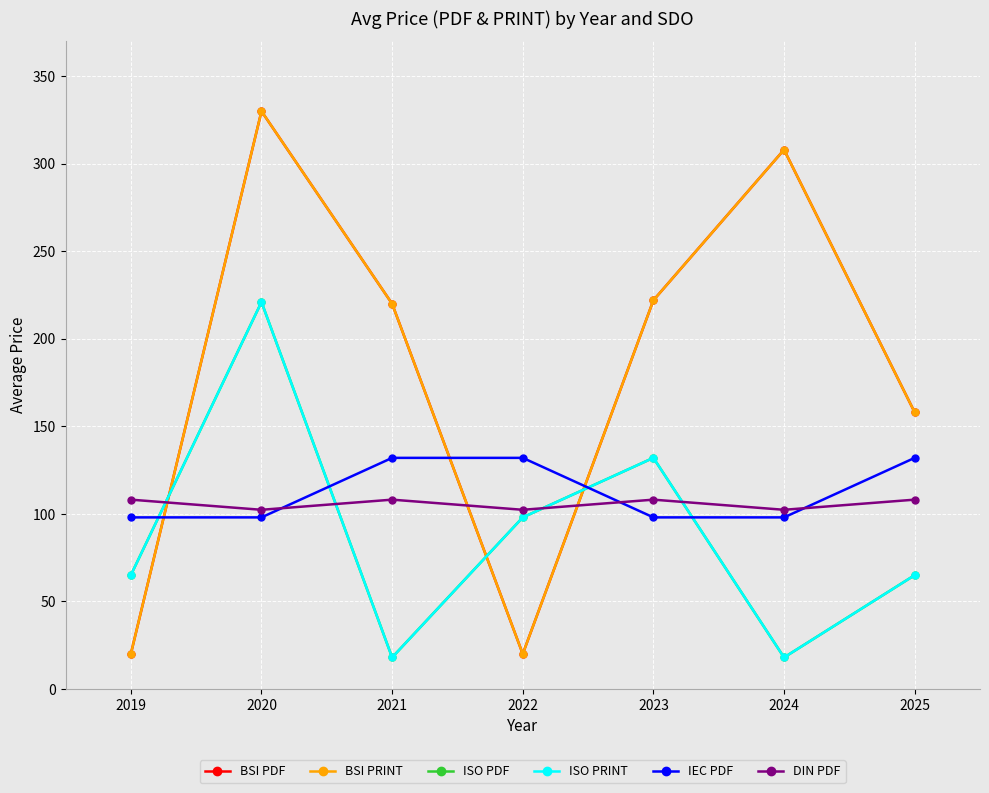

Does the chart have visible grid lines?

Yes